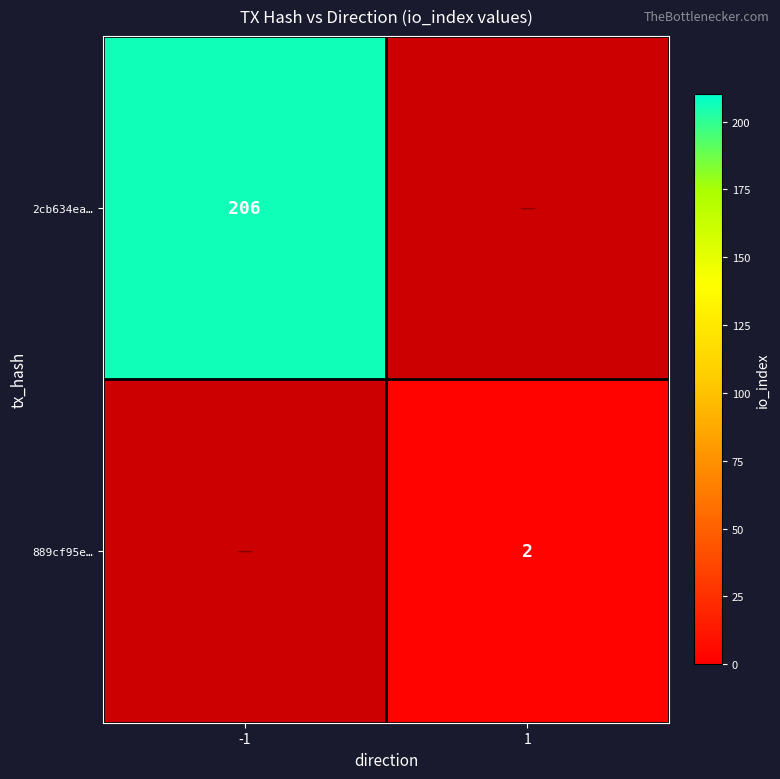

The value of 889cf95e… at 1 is 2. True or false?

True